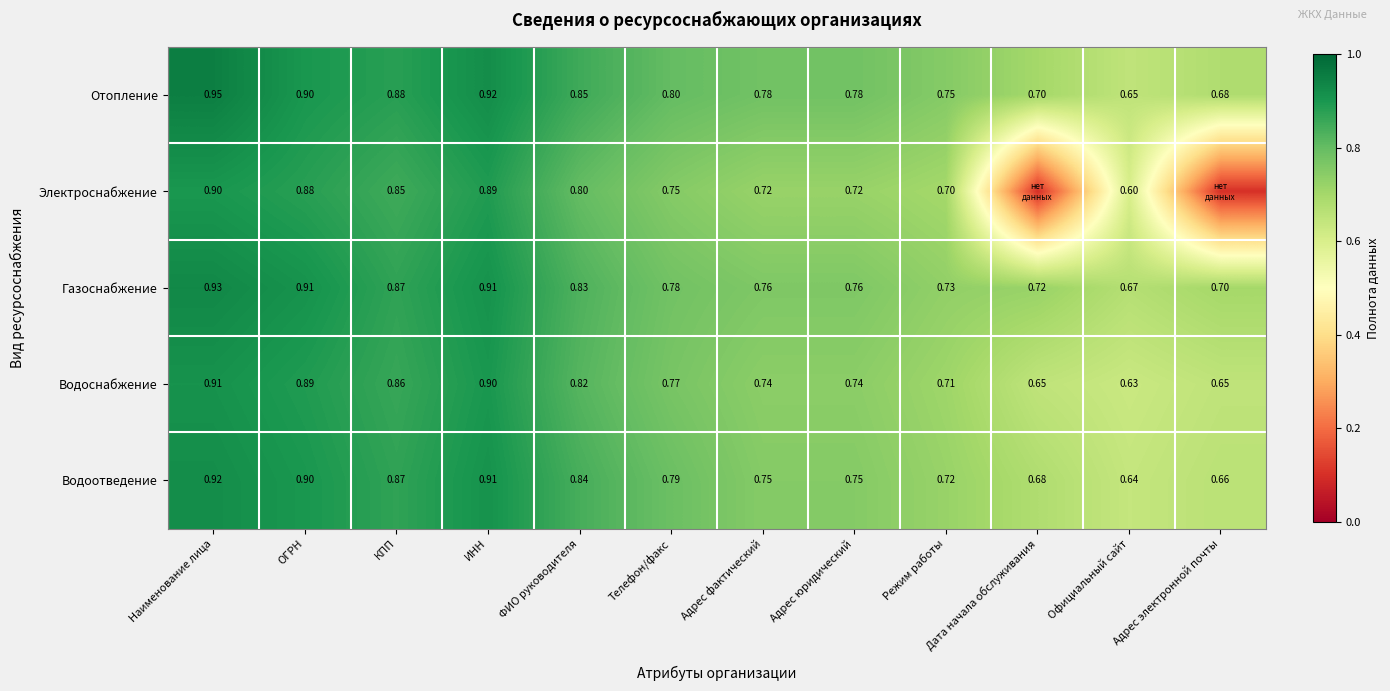

Which category has the lowest value in the Газоснабжение series?

Официальный сайт